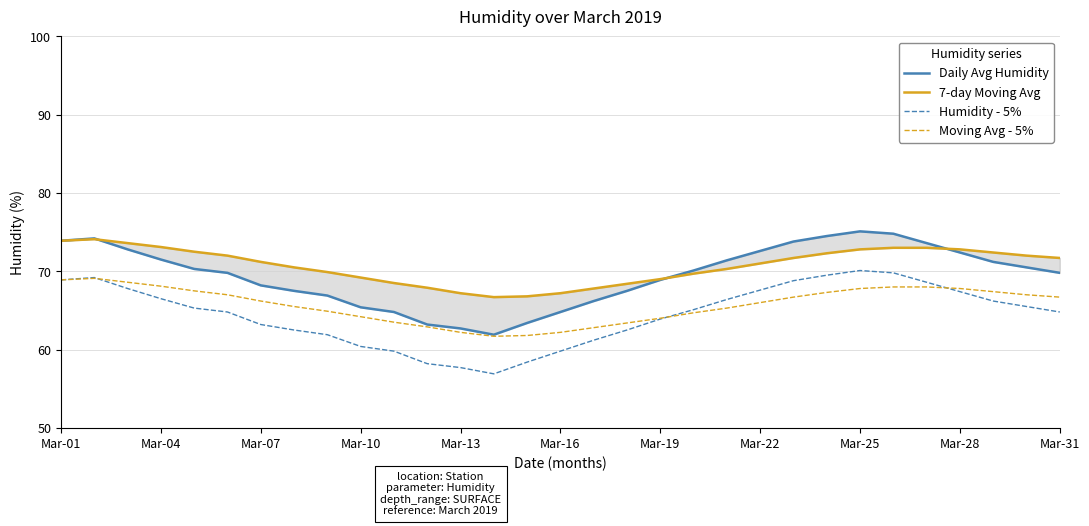

Which series has the largest range (max minus min)?

Daily Avg Humidity